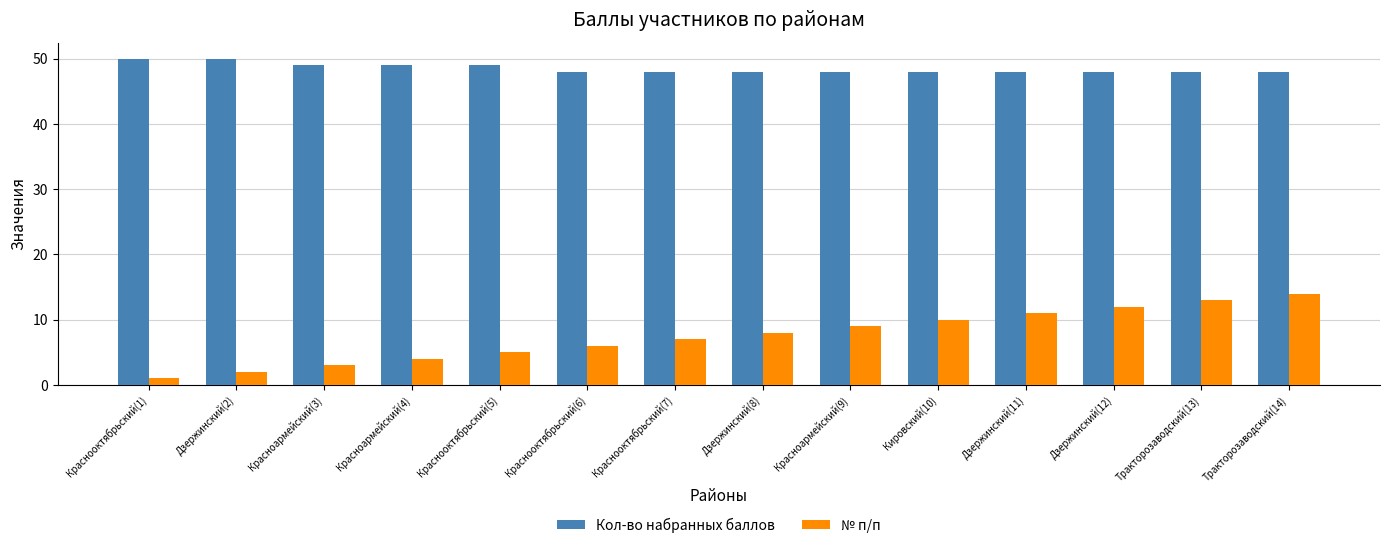

What are all the series names shown in the legend?

Кол-во набранных баллов, № п/п